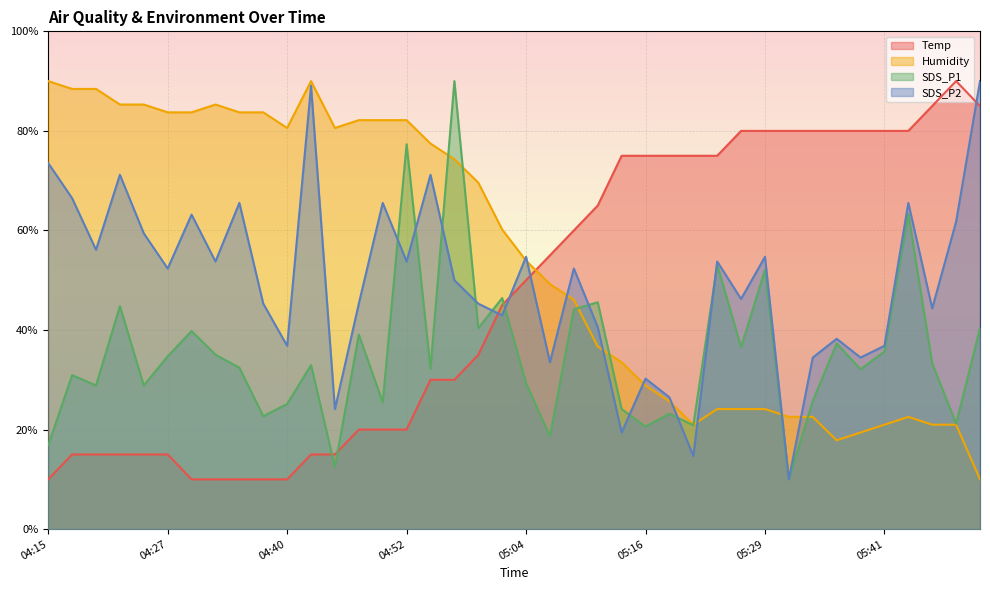

Between 05:09 and 05:48, which is larger?

05:48